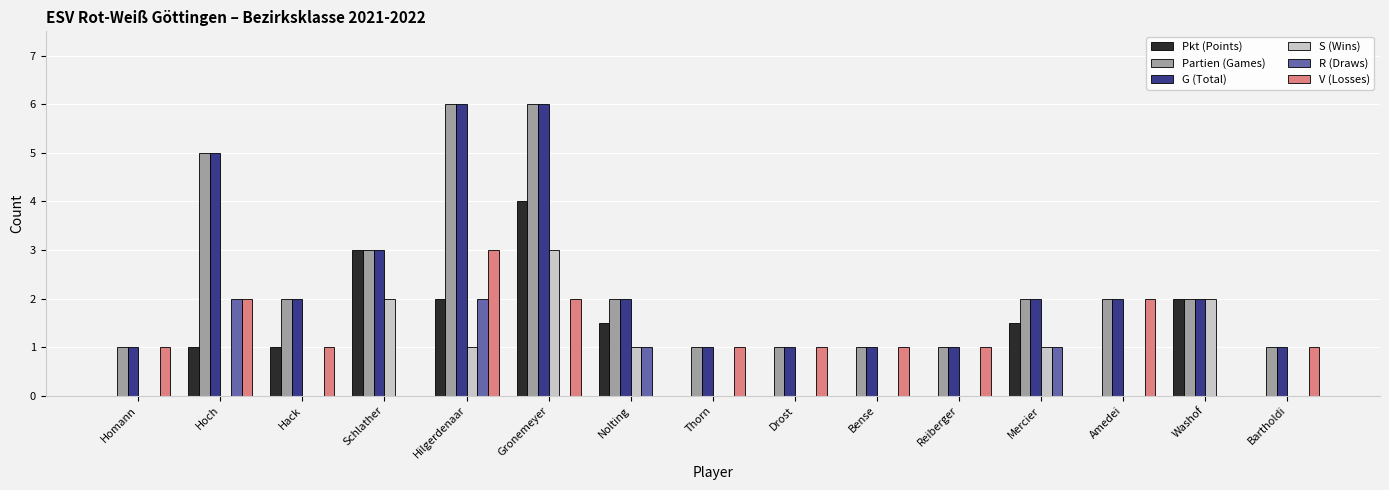

Reading left to right, what are all the values shown in this chart?

Pkt (Points): Homann=0.0	Hoch=1.0	Hack=1.0	Schlather=3.0	Hilgerdenaar=2.0	Gronemeyer=4.0	Nolting=1.5	Thorn=0.0	Drost=0.0	Bense=0.0	Reiberger=0.0	Mercier=1.5	Amedei=0.0	Washof=2.0	Bartholdi=0.0
Partien (Games): Homann=1.0	Hoch=5.0	Hack=2.0	Schlather=3.0	Hilgerdenaar=6.0	Gronemeyer=6.0	Nolting=2.0	Thorn=1.0	Drost=1.0	Bense=1.0	Reiberger=1.0	Mercier=2.0	Amedei=2.0	Washof=2.0	Bartholdi=1.0
G (Total): Homann=1.0	Hoch=5.0	Hack=2.0	Schlather=3.0	Hilgerdenaar=6.0	Gronemeyer=6.0	Nolting=2.0	Thorn=1.0	Drost=1.0	Bense=1.0	Reiberger=1.0	Mercier=2.0	Amedei=2.0	Washof=2.0	Bartholdi=1.0
S (Wins): Homann=0.0	Hoch=0.0	Hack=0.0	Schlather=2.0	Hilgerdenaar=1.0	Gronemeyer=3.0	Nolting=1.0	Thorn=0.0	Drost=0.0	Bense=0.0	Reiberger=0.0	Mercier=1.0	Amedei=0.0	Washof=2.0	Bartholdi=0.0
R (Draws): Homann=0.0	Hoch=2.0	Hack=0.0	Schlather=0.0	Hilgerdenaar=2.0	Gronemeyer=0.0	Nolting=1.0	Thorn=0.0	Drost=0.0	Bense=0.0	Reiberger=0.0	Mercier=1.0	Amedei=0.0	Washof=0.0	Bartholdi=0.0
V (Losses): Homann=1.0	Hoch=2.0	Hack=1.0	Schlather=0.0	Hilgerdenaar=3.0	Gronemeyer=2.0	Nolting=0.0	Thorn=1.0	Drost=1.0	Bense=1.0	Reiberger=1.0	Mercier=0.0	Amedei=2.0	Washof=0.0	Bartholdi=1.0